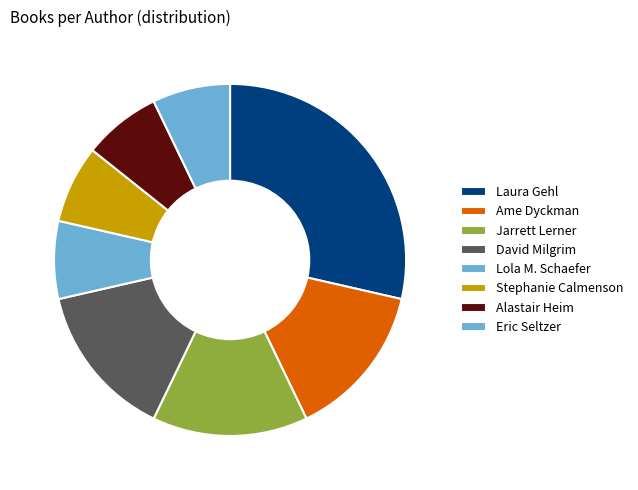

How many slices are in this pie chart?

8